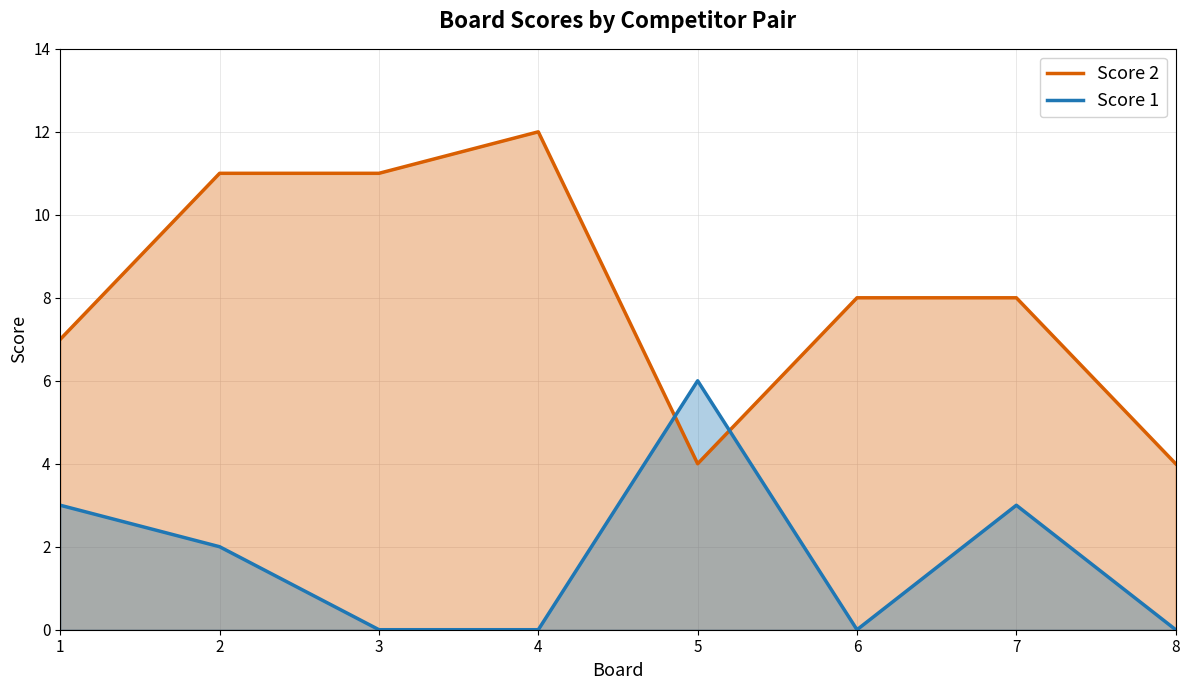

True or false: Score 2 has more than 2 points higher than both neighbors.

False